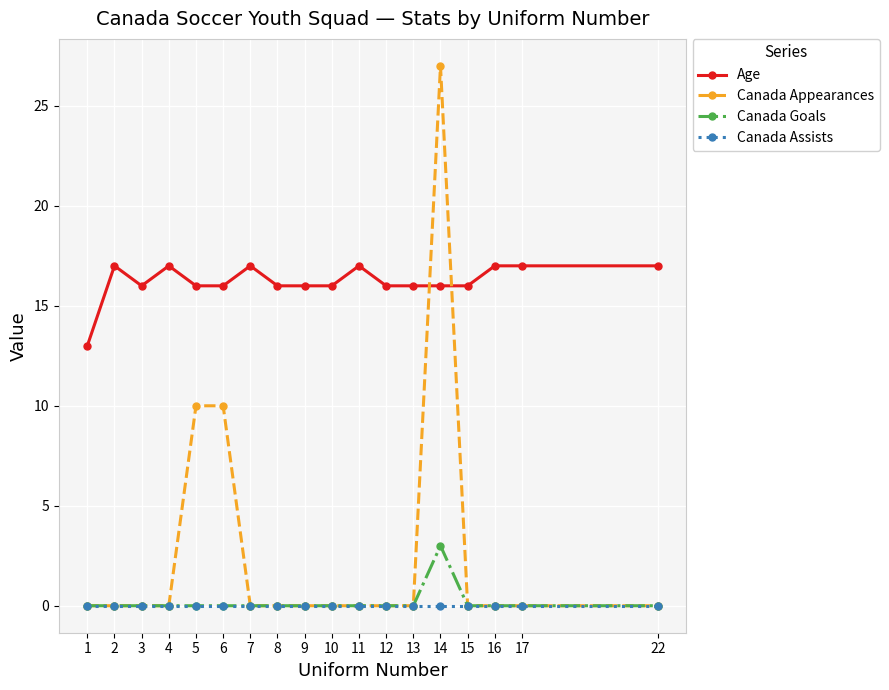

Count the Age values in the range 16 to 17.

17